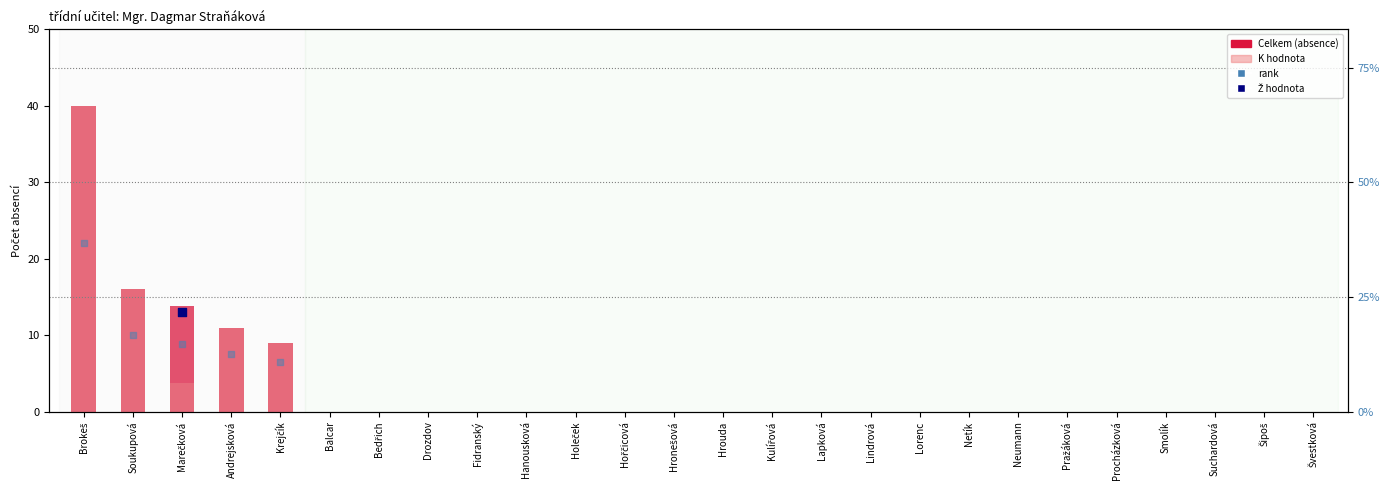

At which category is the sum across all series the highest?

Brokeš